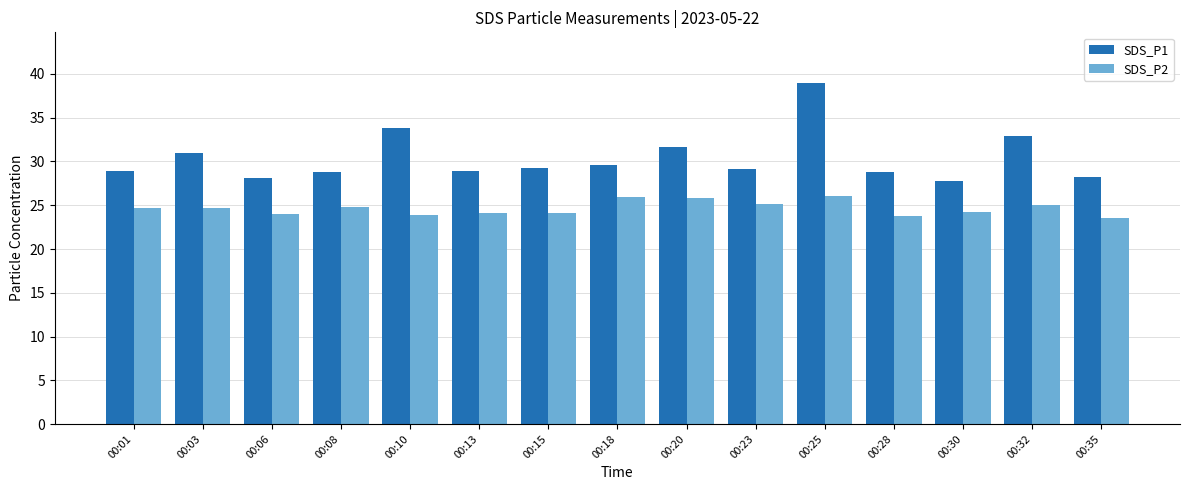

Is it true that SDS_P2 equals 24.7 at 00:03?

True